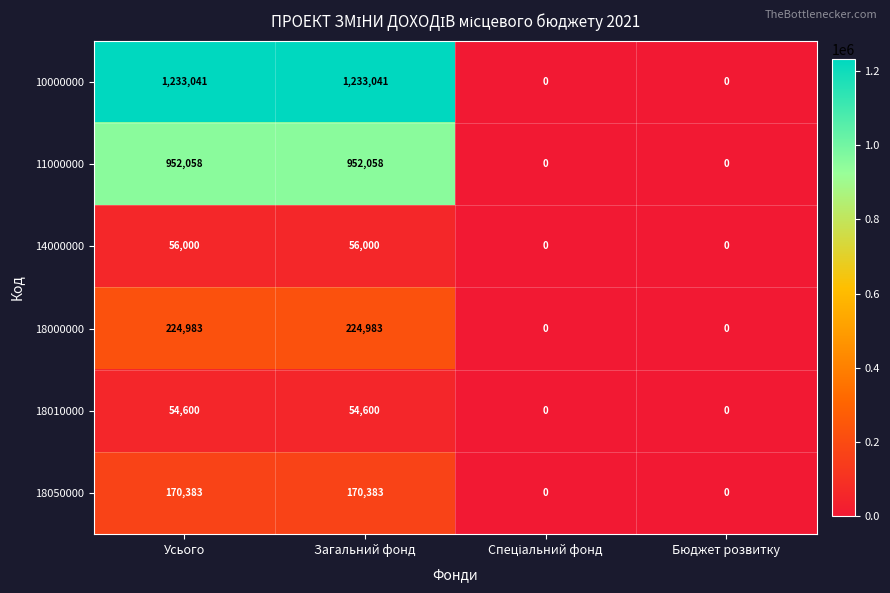

What is the maximum value for 18010000?

54600